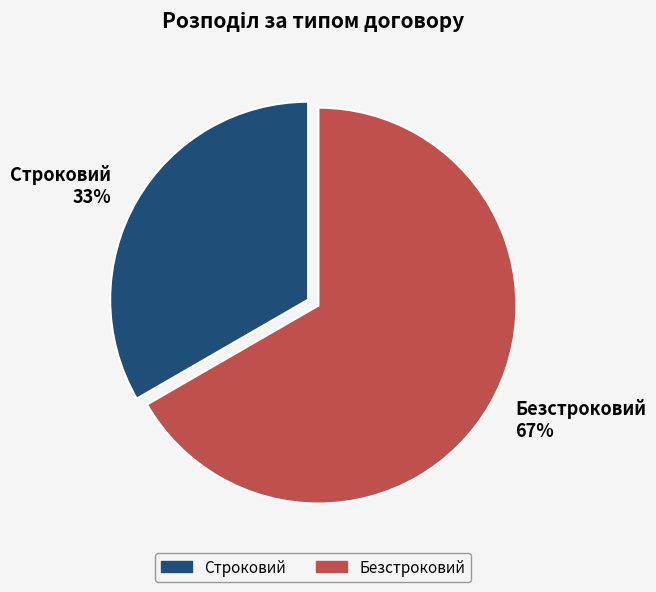

What percentage is the Безстроковий slice, to the nearest percent?

67%